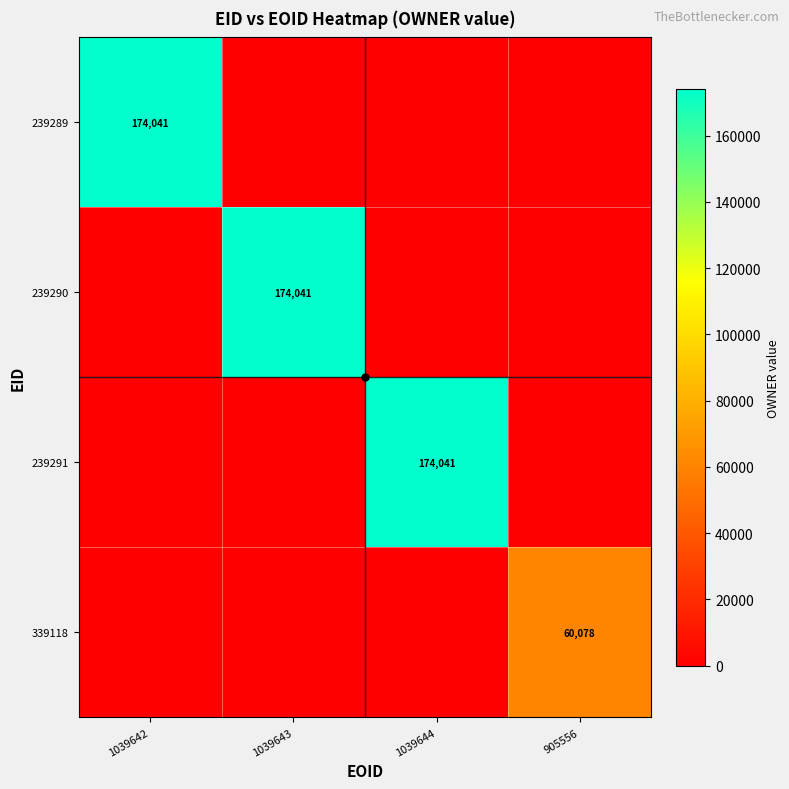

List the labels in order of 339118 value, smallest first.

1039642, 1039643, 1039644, 905556